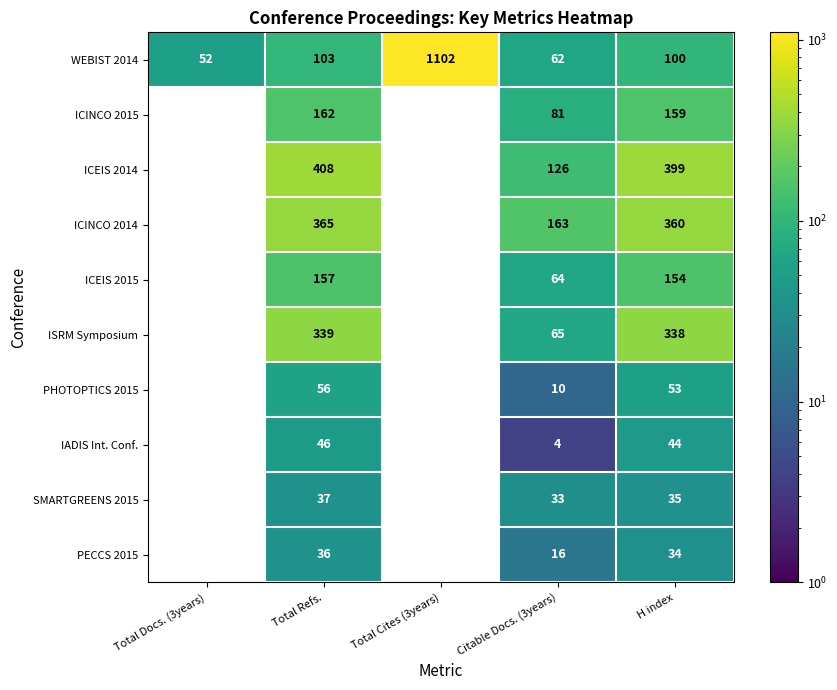

What is the difference between the WEBIST 2014 values at H index and Citable Docs. (3years)?

38